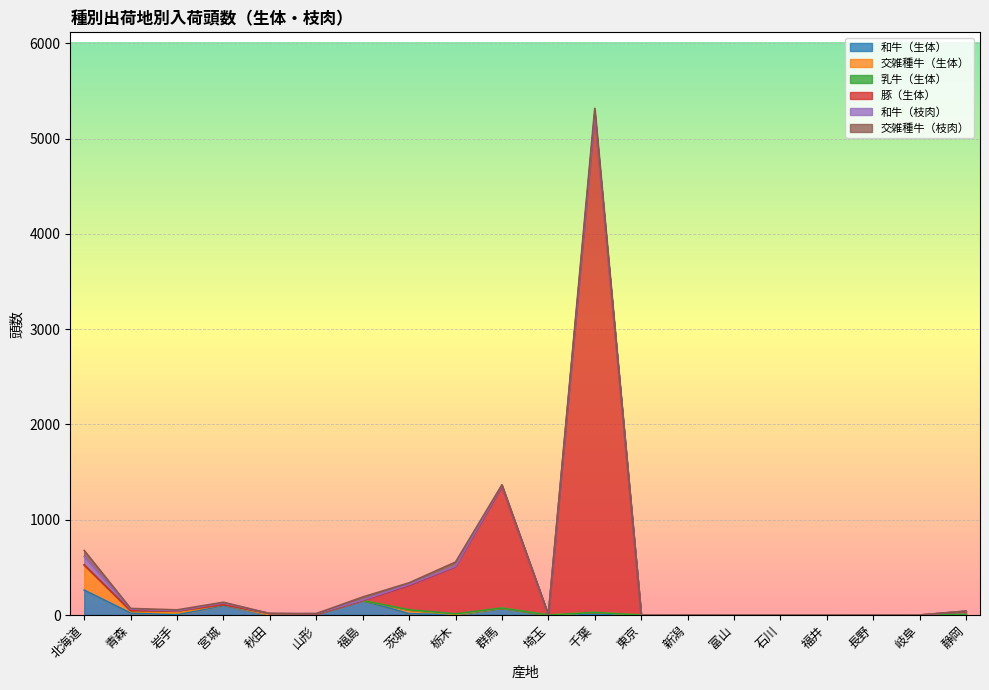

At which category is the sum across all series the highest?

千葉